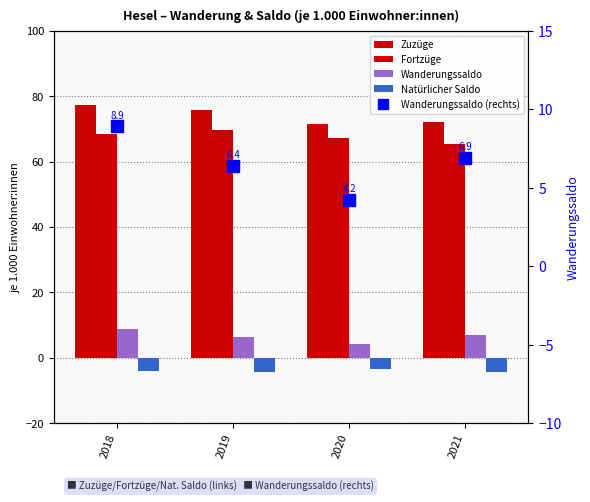

Reading right to left, extract all data points from this chart.

Zuzüge: 2021=72.1	2020=71.4	2019=75.9	2018=77.4
Fortzüge: 2021=65.3	2020=67.2	2019=69.5	2018=68.5
Wanderungssaldo: 2021=6.9	2020=4.2	2019=6.4	2018=8.9
Natürlicher Saldo: 2021=-4.5	2020=-3.5	2019=-4.3	2018=-4.0
Wanderungssaldo (rechte Achse): 2021=6.9	2020=4.2	2019=6.4	2018=8.9